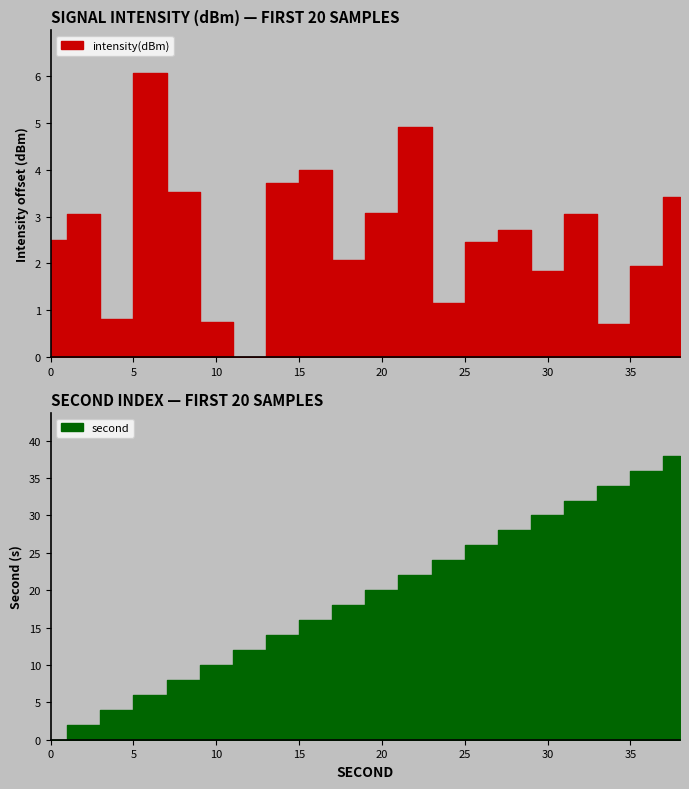

Where is the first local minimum?

4